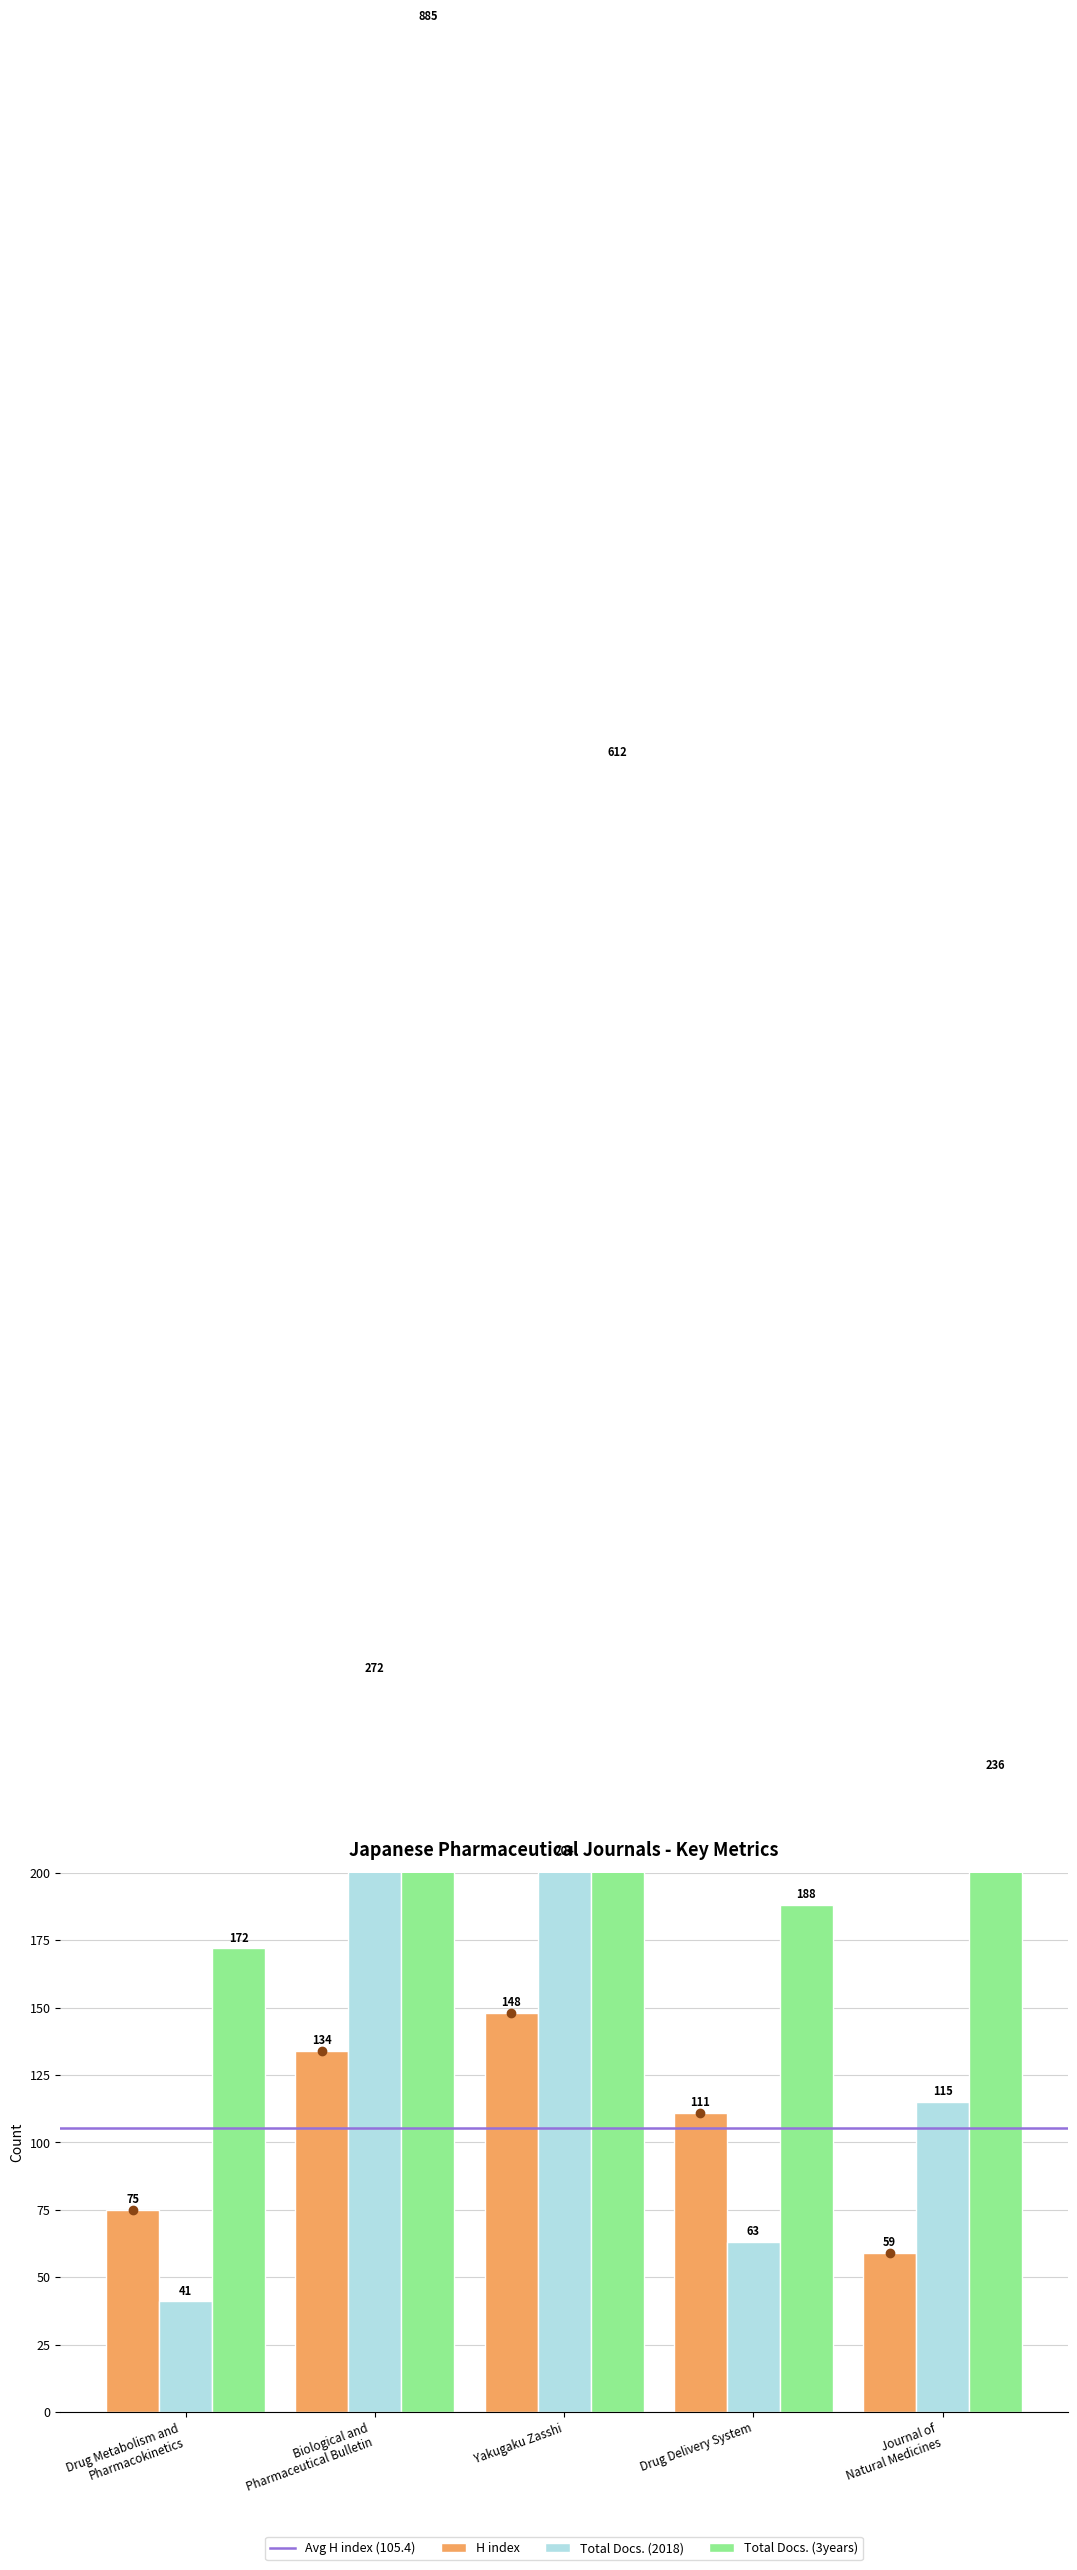

Reading left to right, extract all data points from this chart.

H index: Drug Metabolism and
Pharmacokinetics=75	Biological and
Pharmaceutical Bulletin=134	Yakugaku Zasshi=148	Drug Delivery System=111	Journal of
Natural Medicines=59
Total Docs. (2018): Drug Metabolism and
Pharmacokinetics=41	Biological and
Pharmaceutical Bulletin=272	Yakugaku Zasshi=204	Drug Delivery System=63	Journal of
Natural Medicines=115
Total Docs. (3years): Drug Metabolism and
Pharmacokinetics=172	Biological and
Pharmaceutical Bulletin=885	Yakugaku Zasshi=612	Drug Delivery System=188	Journal of
Natural Medicines=236